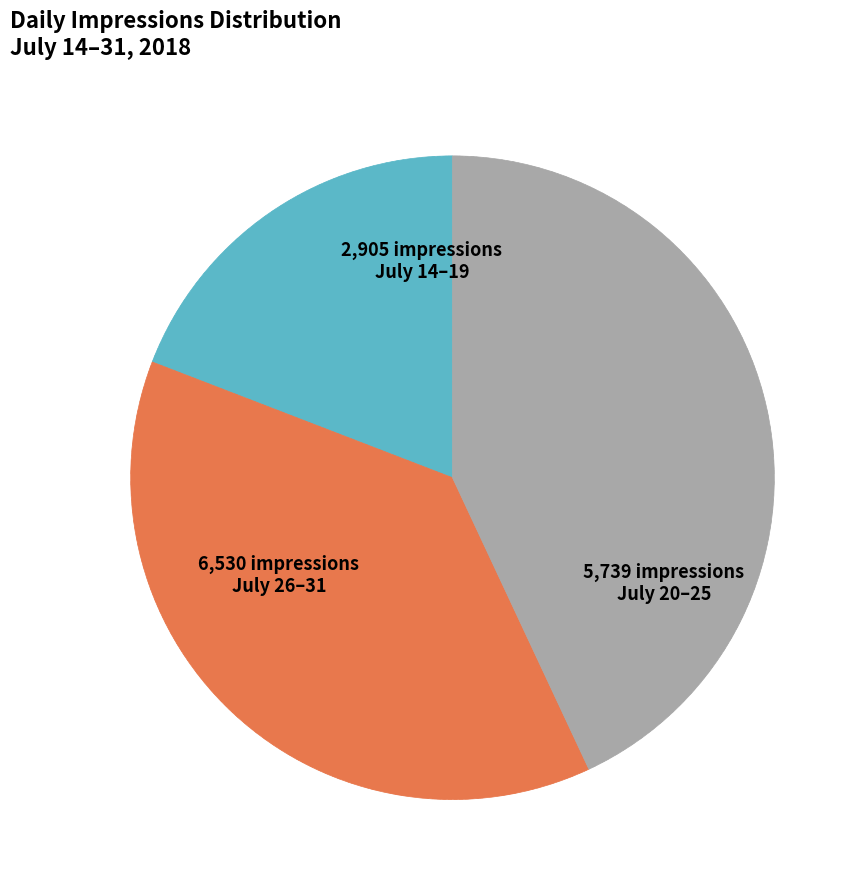

Count the number of slices in the pie.

3